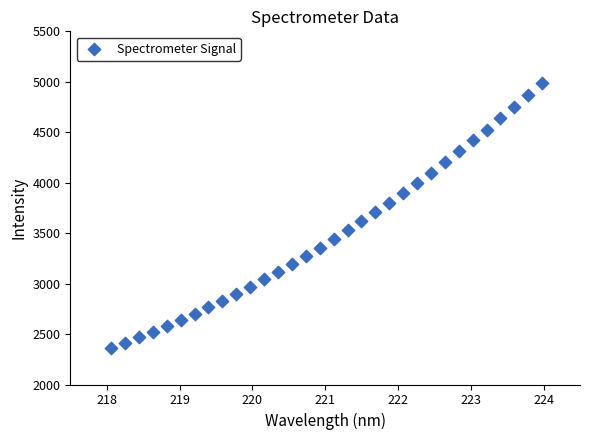

What is the range of Y values (max minus min)?

2629.0